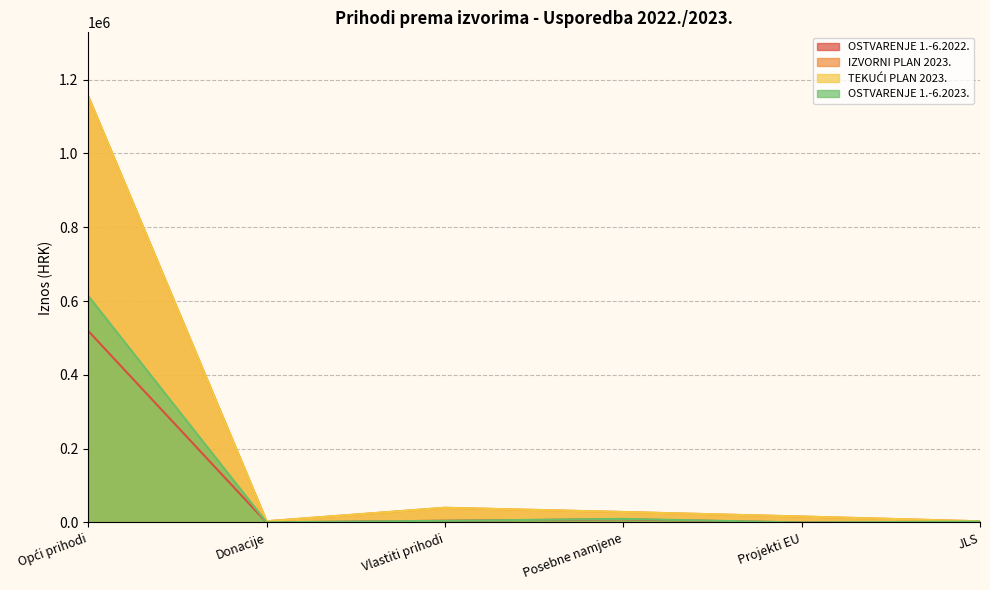

True or false: TEKUĆI PLAN 2023. and OSTVARENJE 1.-6.2022. cross at least once.

False